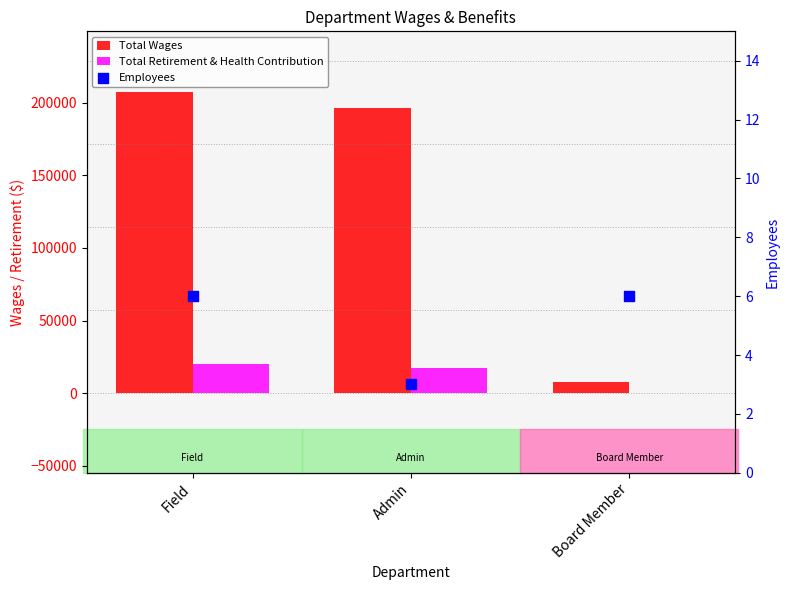

At which category is the sum across all series the highest?

Field